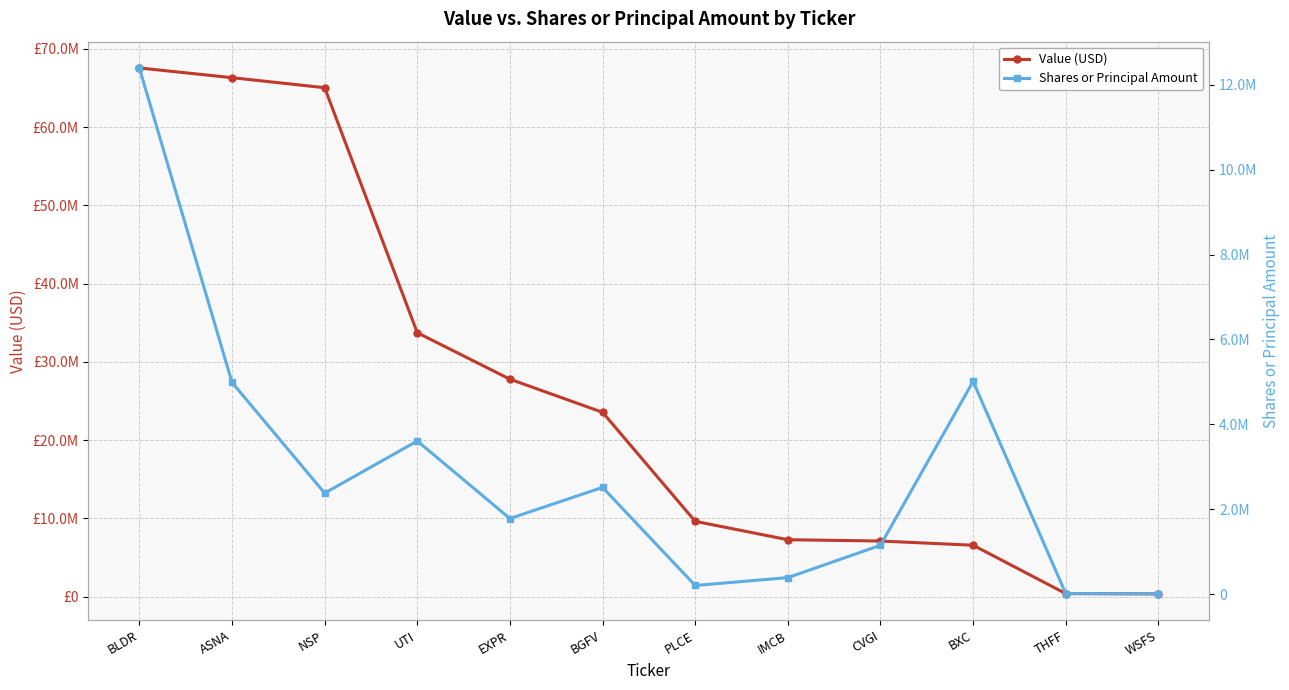

Reading left to right, list all the values displayed in this chart.

Value (USD): 67558000	66316000	65035000	33724000	27787000	23549000	9619000	7268000	7102000	6564000	383000	350000
Shares or Principal Amount: 12396015	4986184	2378766	3606894	1780067	2513220	201825	387822	1149154	5010895	12366	4894